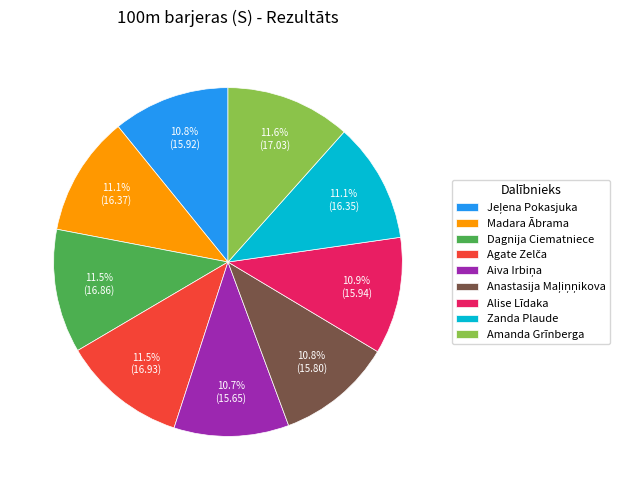

What portion of the pie excludes Amanda Grīnberga?

88.4%